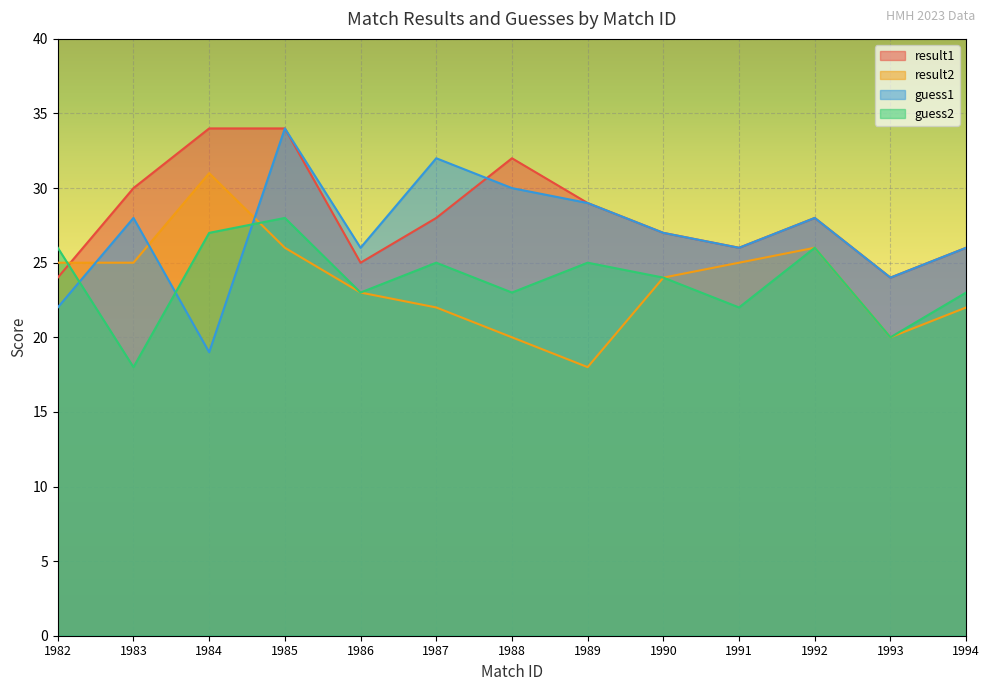

What is the sum of all result2 values?

307